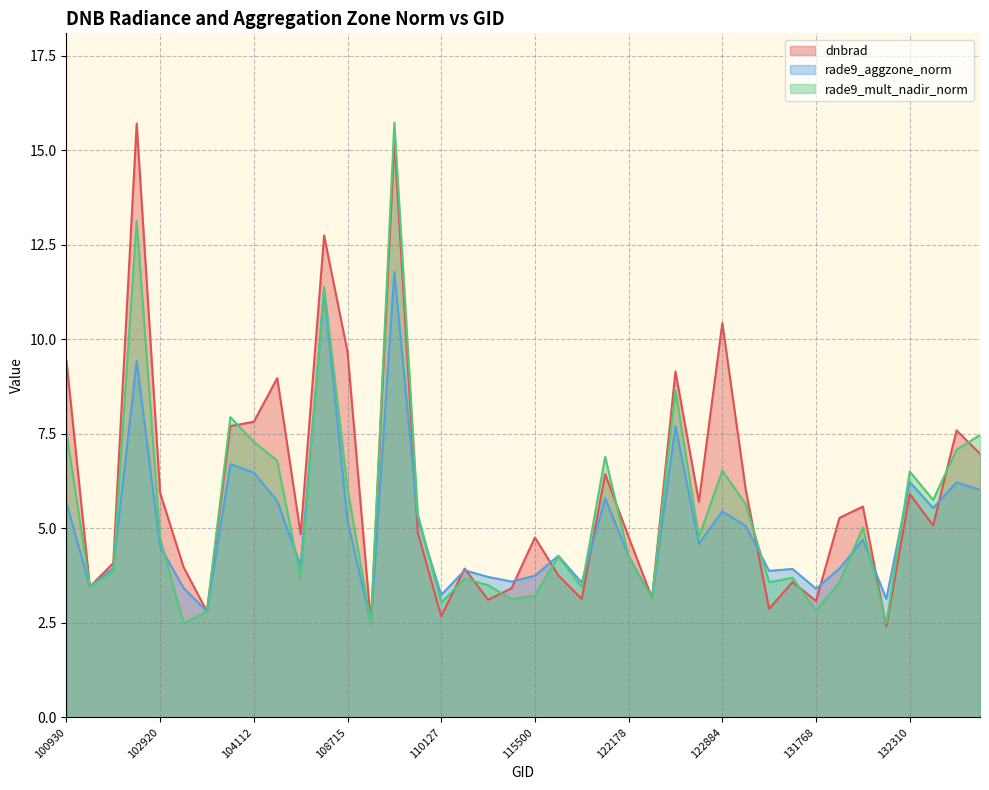

Read the dnbrad value at 131947.

5.3